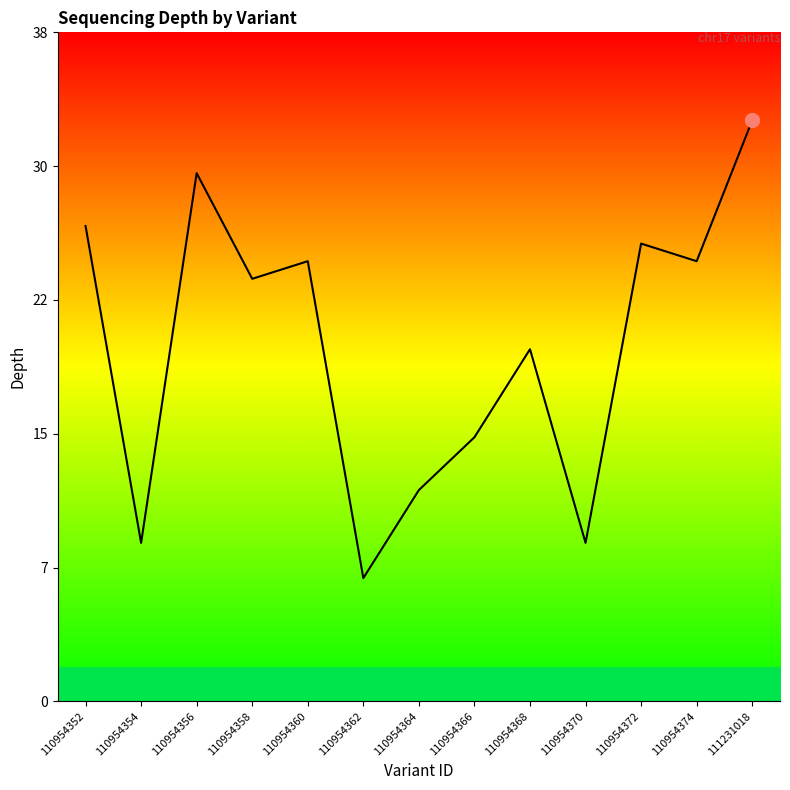

The chart shows a value of 36 at 110954360. True or false?

False